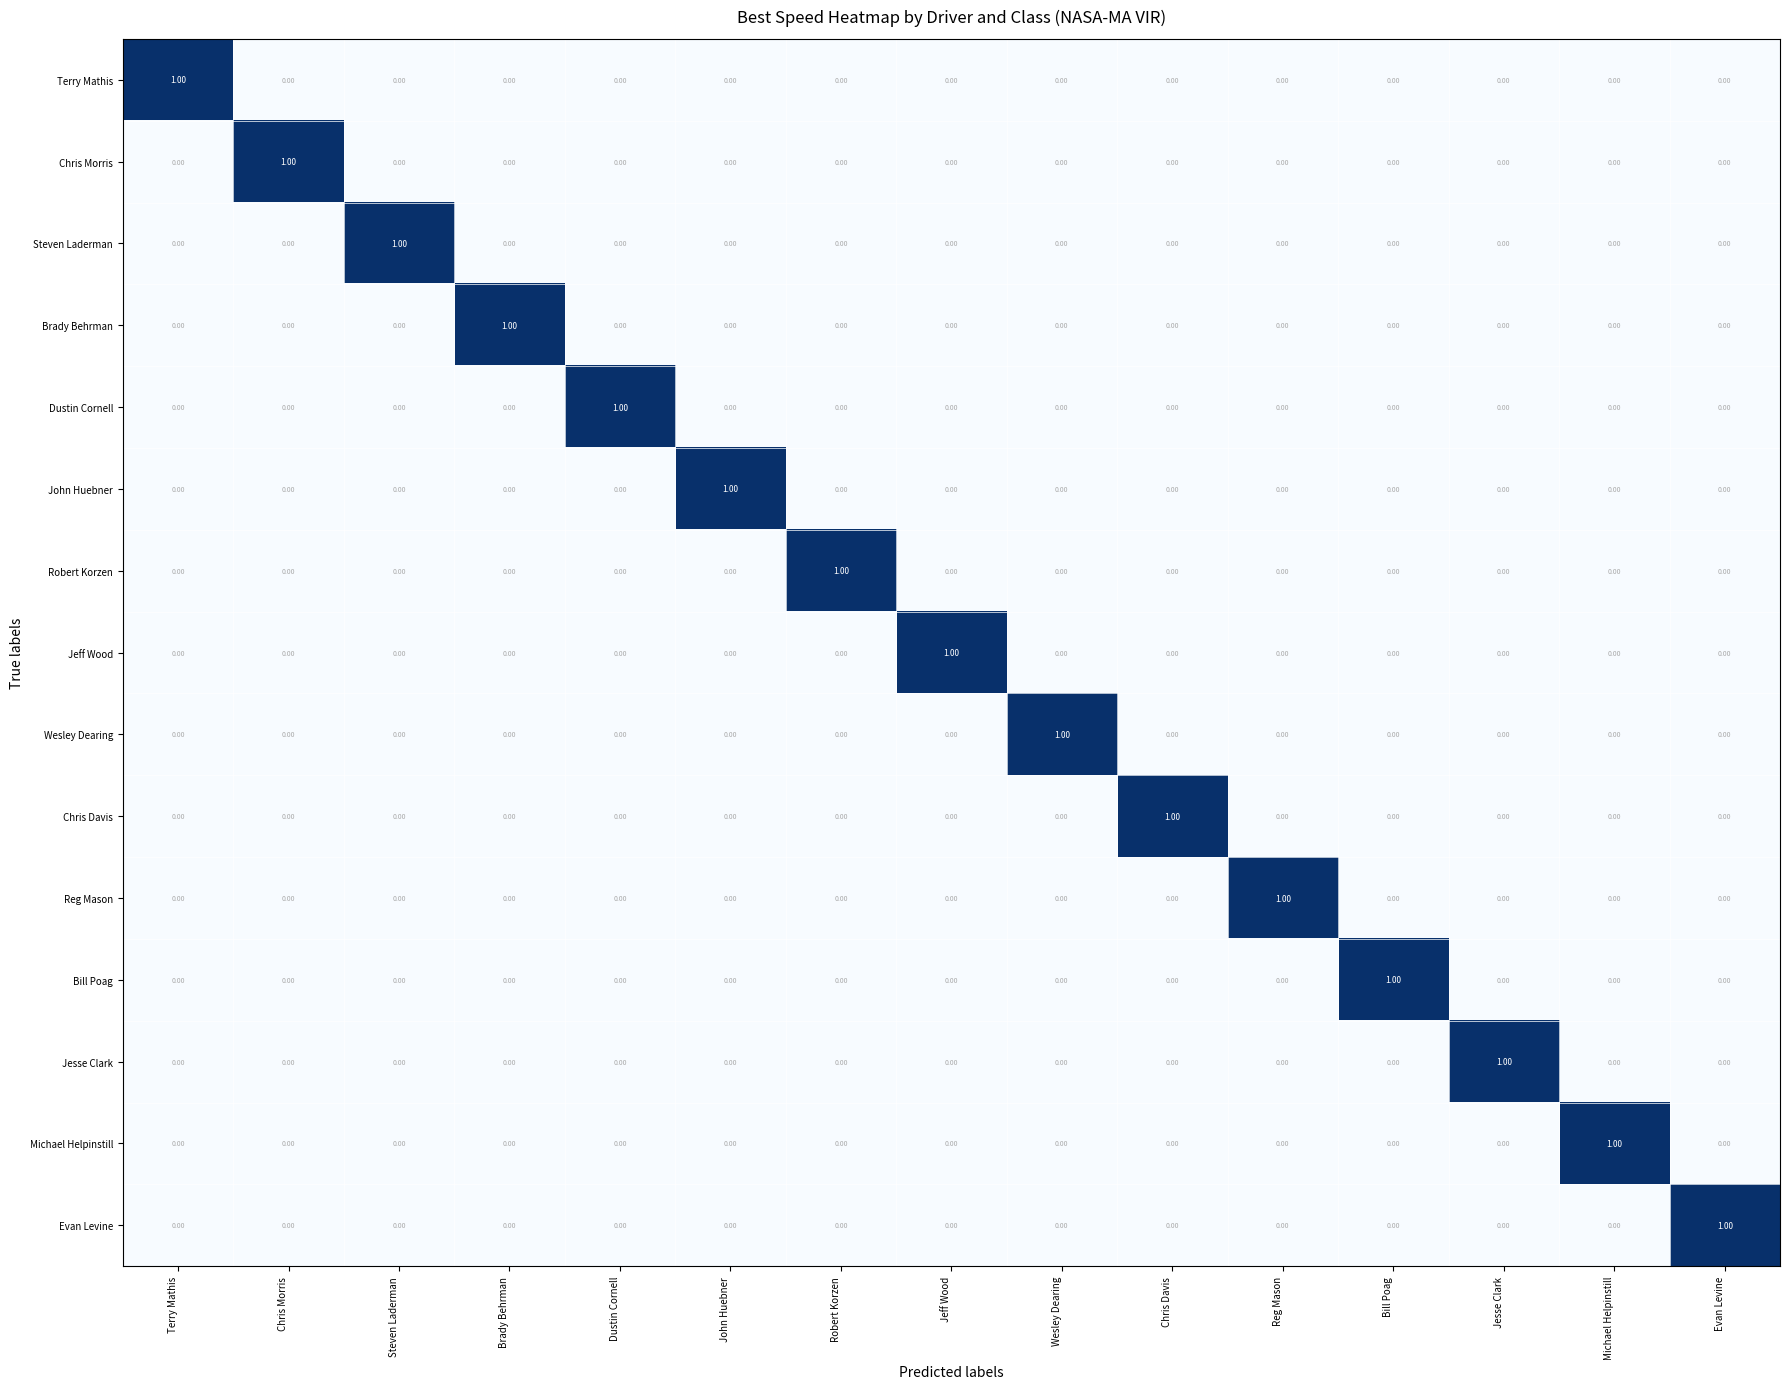

Which category has the highest value in the John Huebner series?

John Huebner